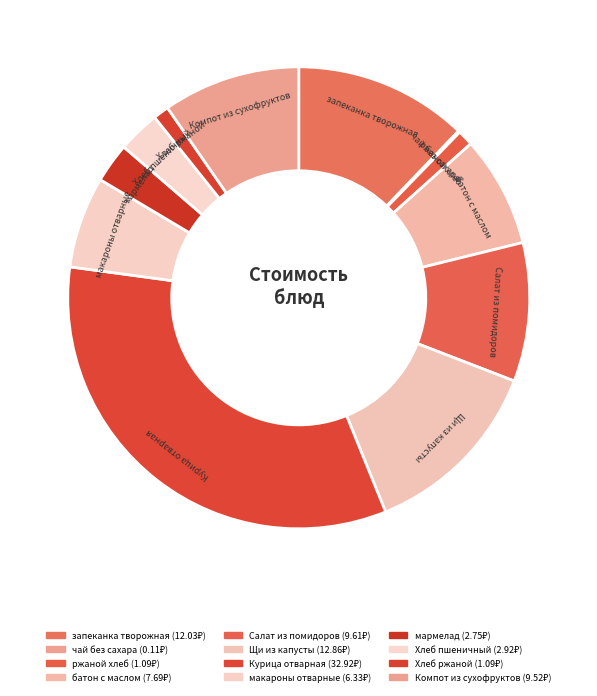

Between Компот из сухофруктов and Курица отварная, which is larger?

Курица отварная